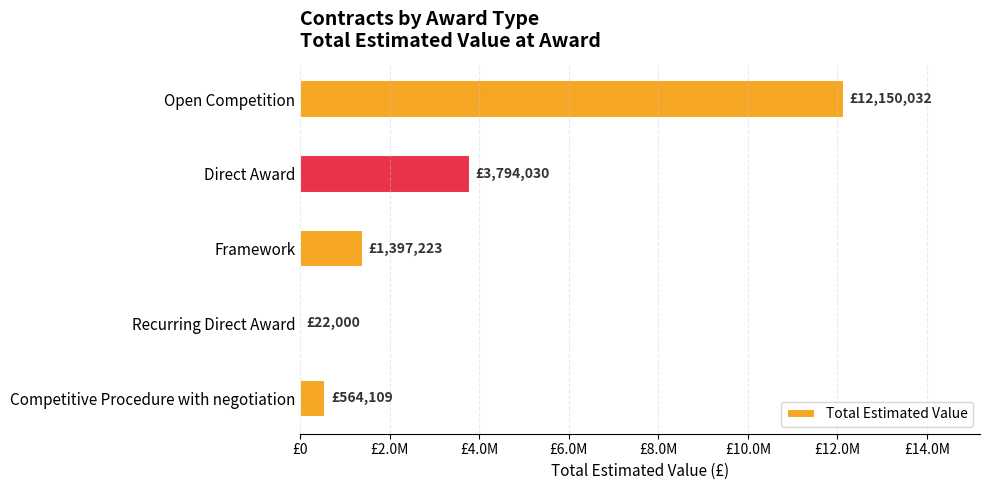

Are the bars horizontal?

Yes